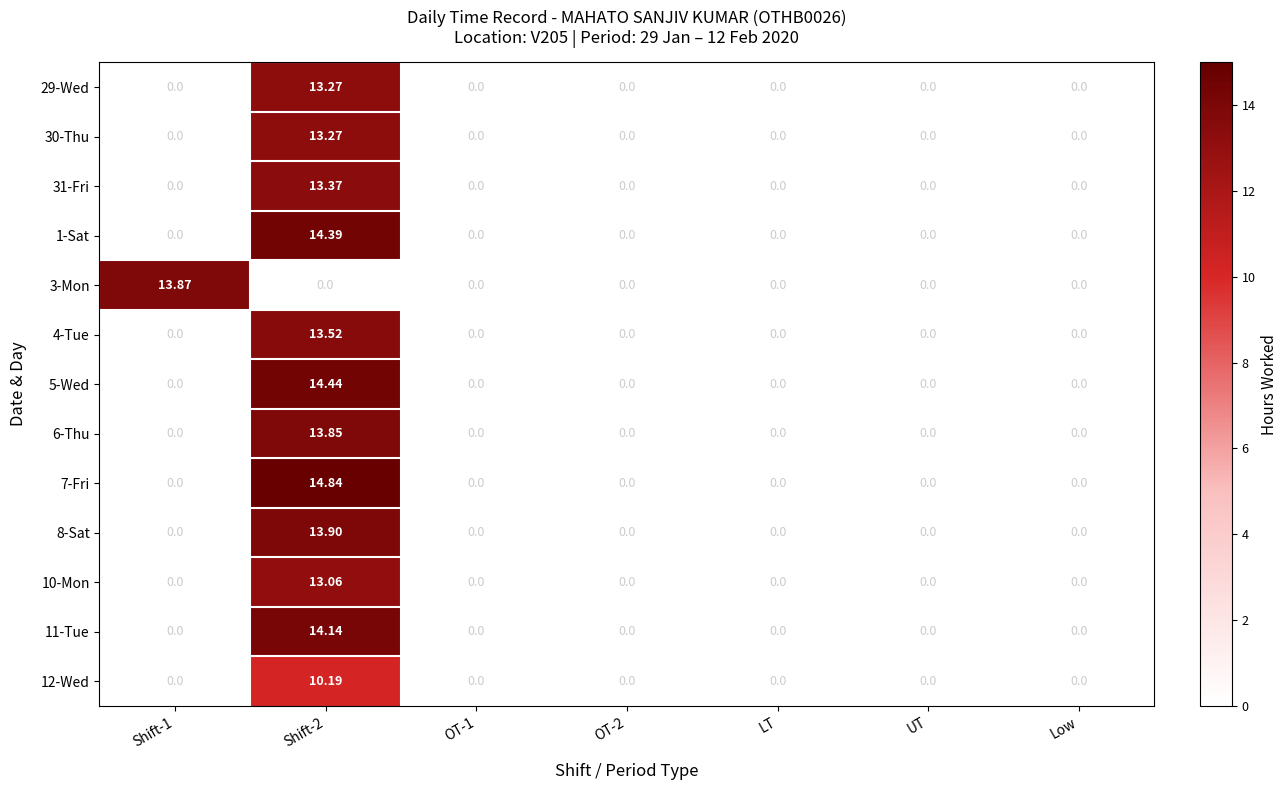

Is the value of 5-Wed at Low greater than the value of 7-Fri at Shift-2?

No